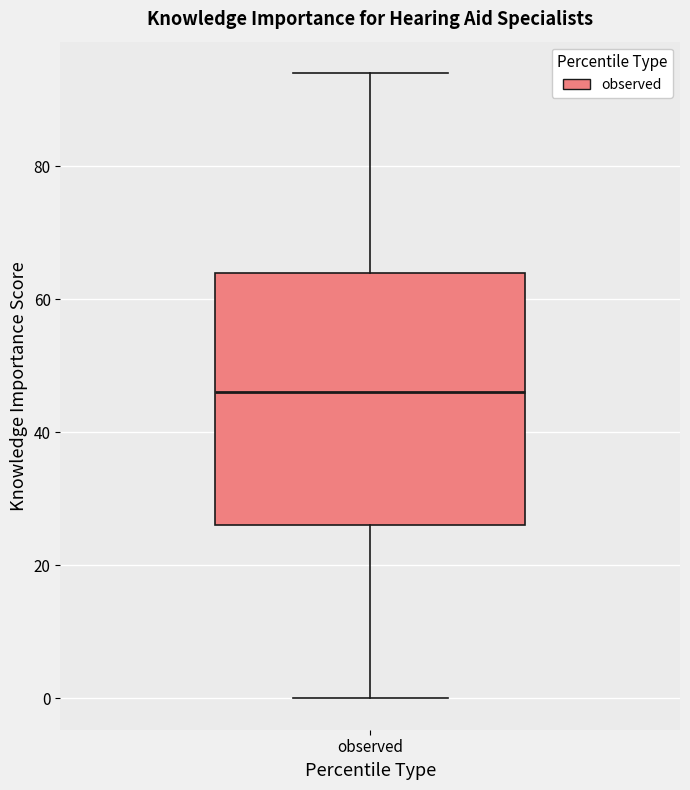

Where does the median line of the box for observed sit on the y-axis? The values are not printed on the chart, so give them approximately, as read against the axis.

46